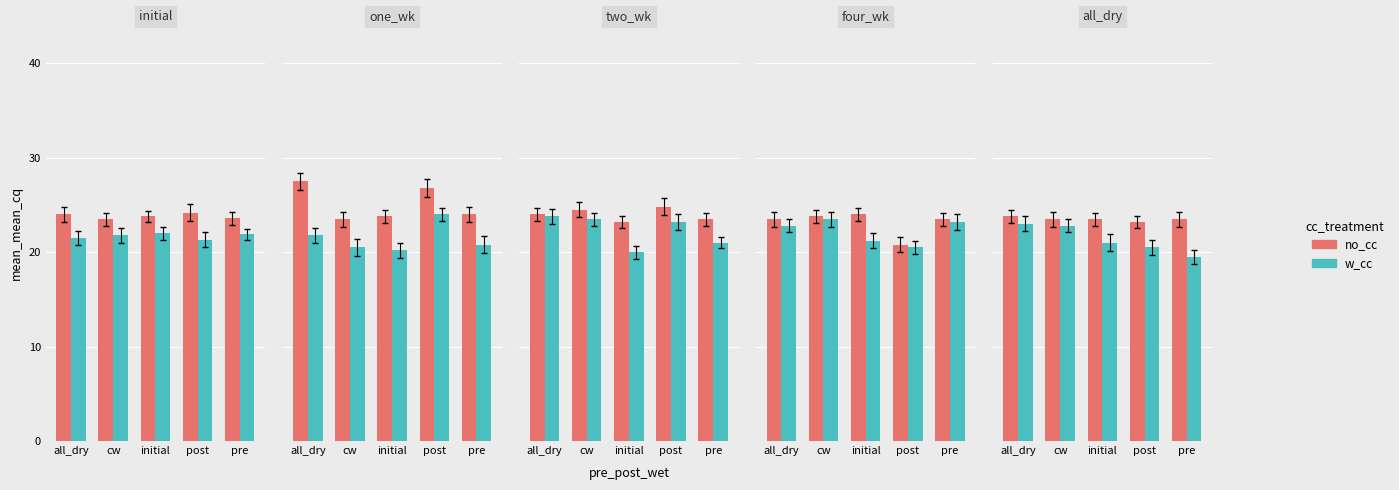

What is the label of the 5th bar from the left?

pre